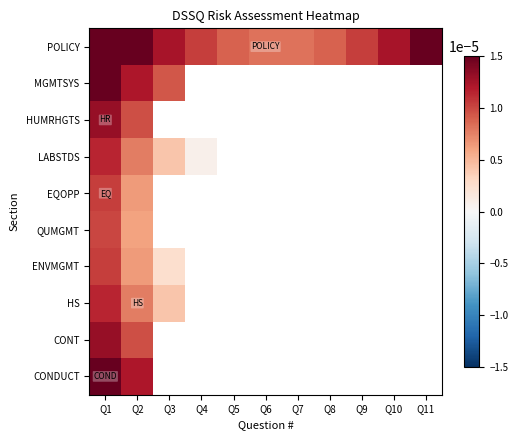

Count the number of data series in this chart.

10